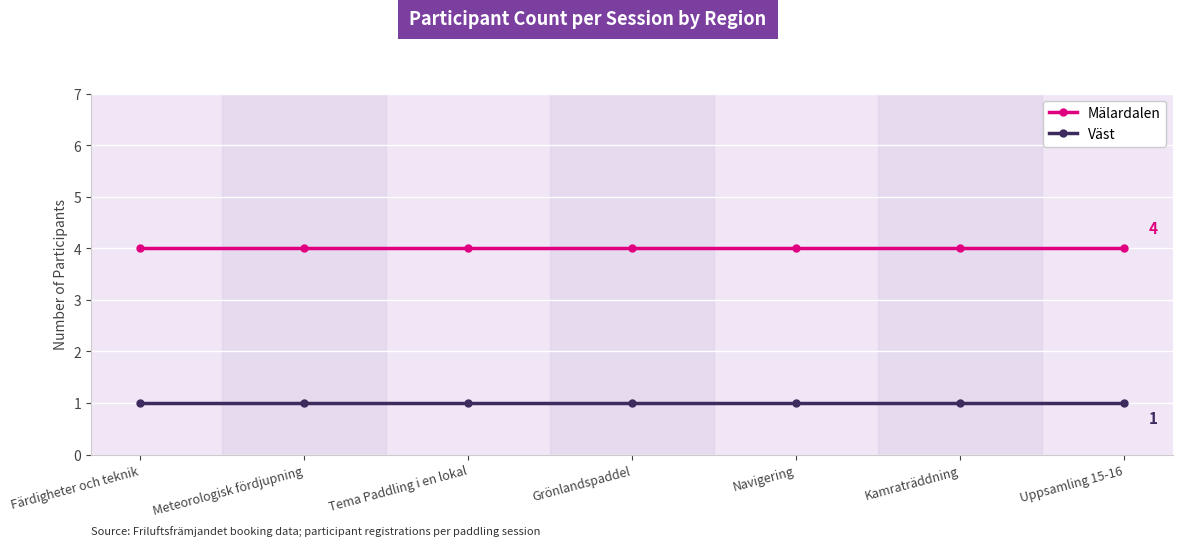

List the series in order of their peak value, highest first.

Mälardalen, Väst